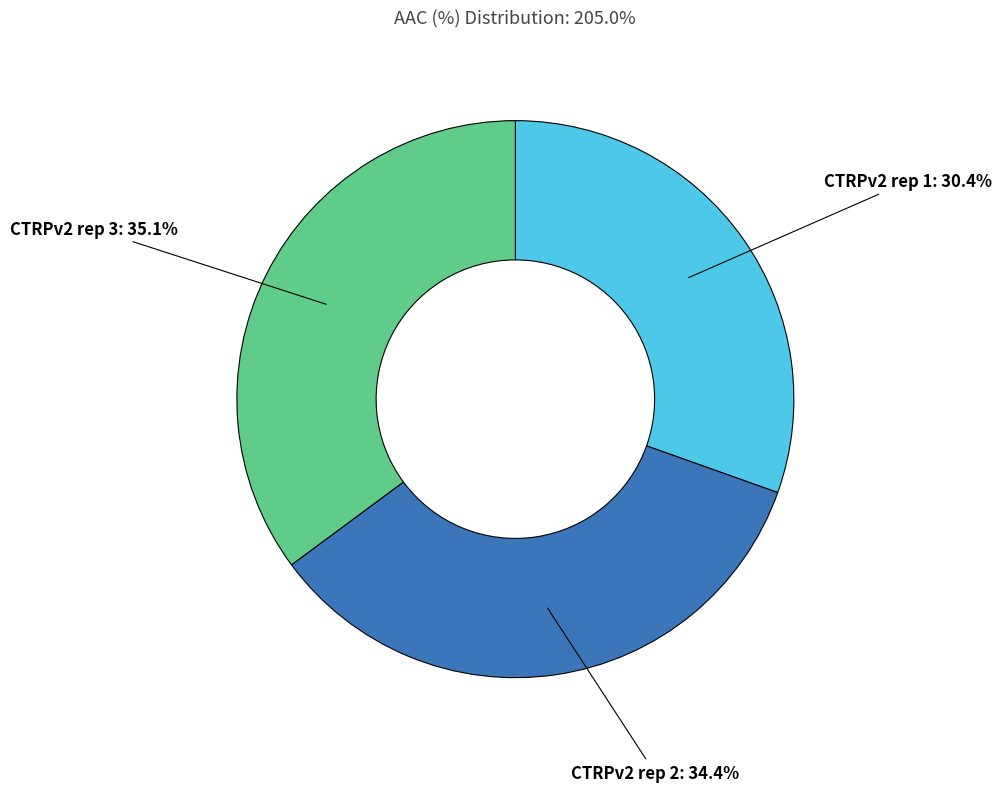

Is there any slice that represents more than half of the pie?

No